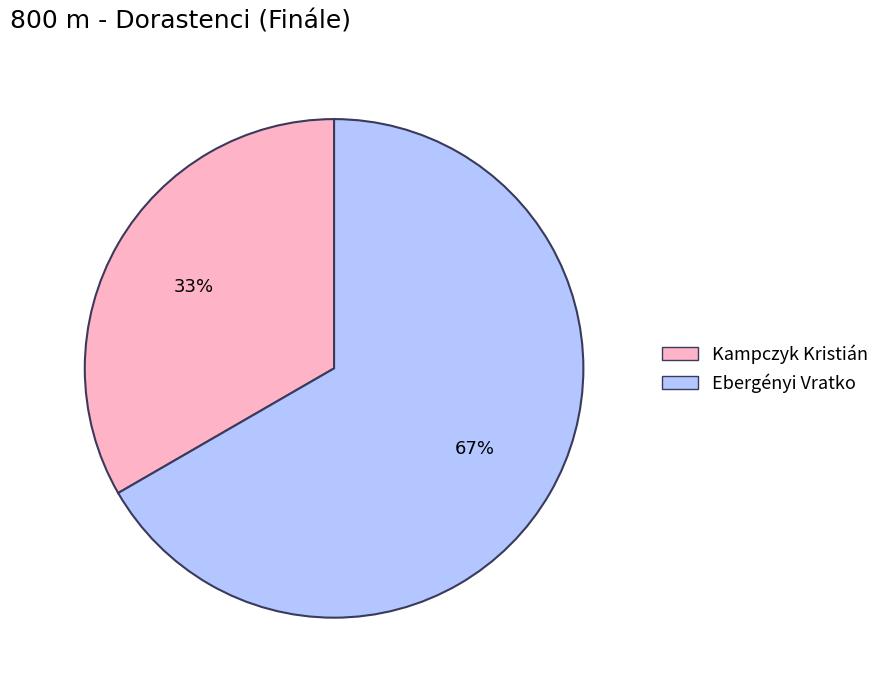

Is the sum of Ebergényi Vratko and Kampczyk Kristián greater than half?

Yes